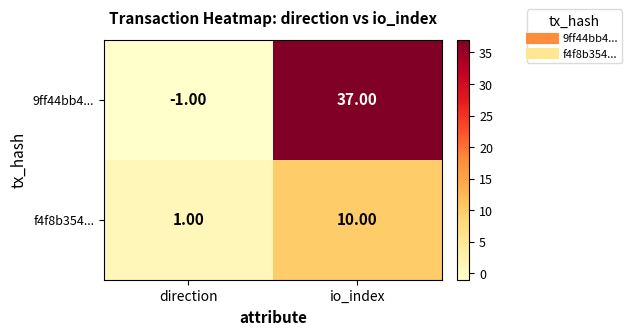

Where is f4f8b354... nearest to the value 5?

direction